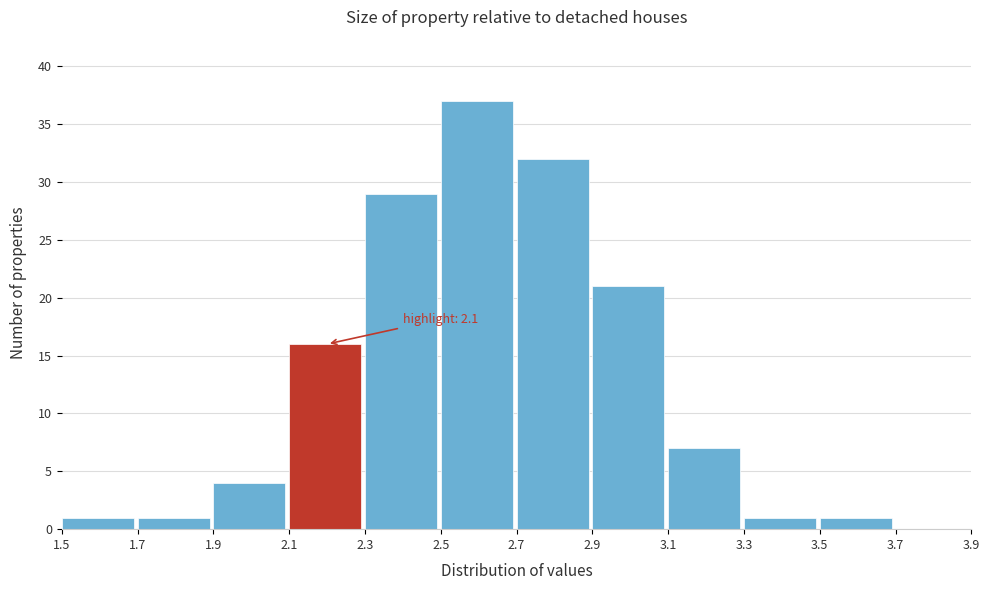

Which range on the x-axis has the tallest bar?

2.5 to 2.7